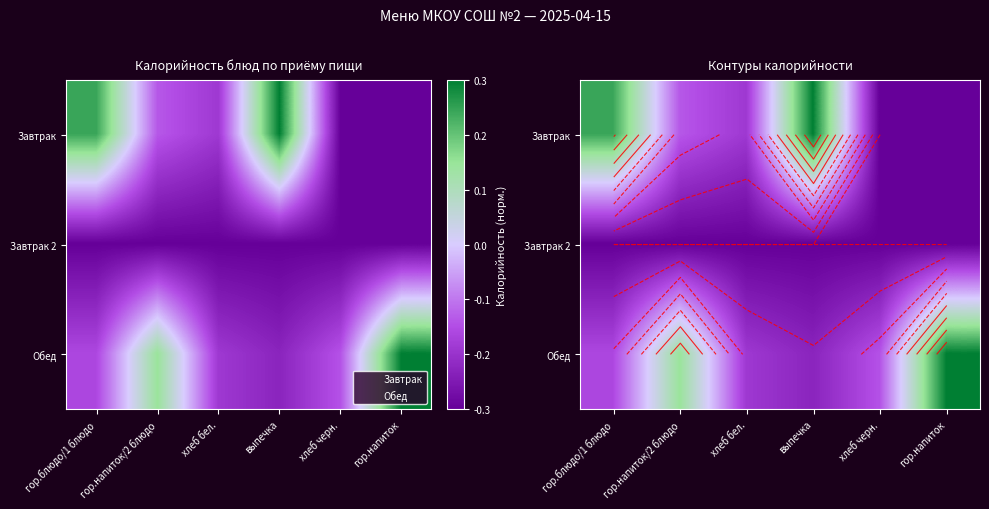

Is the value of Завтрак 2 at выпечка greater than the value of Обед at гор.блюдо/1 блюдо?

No